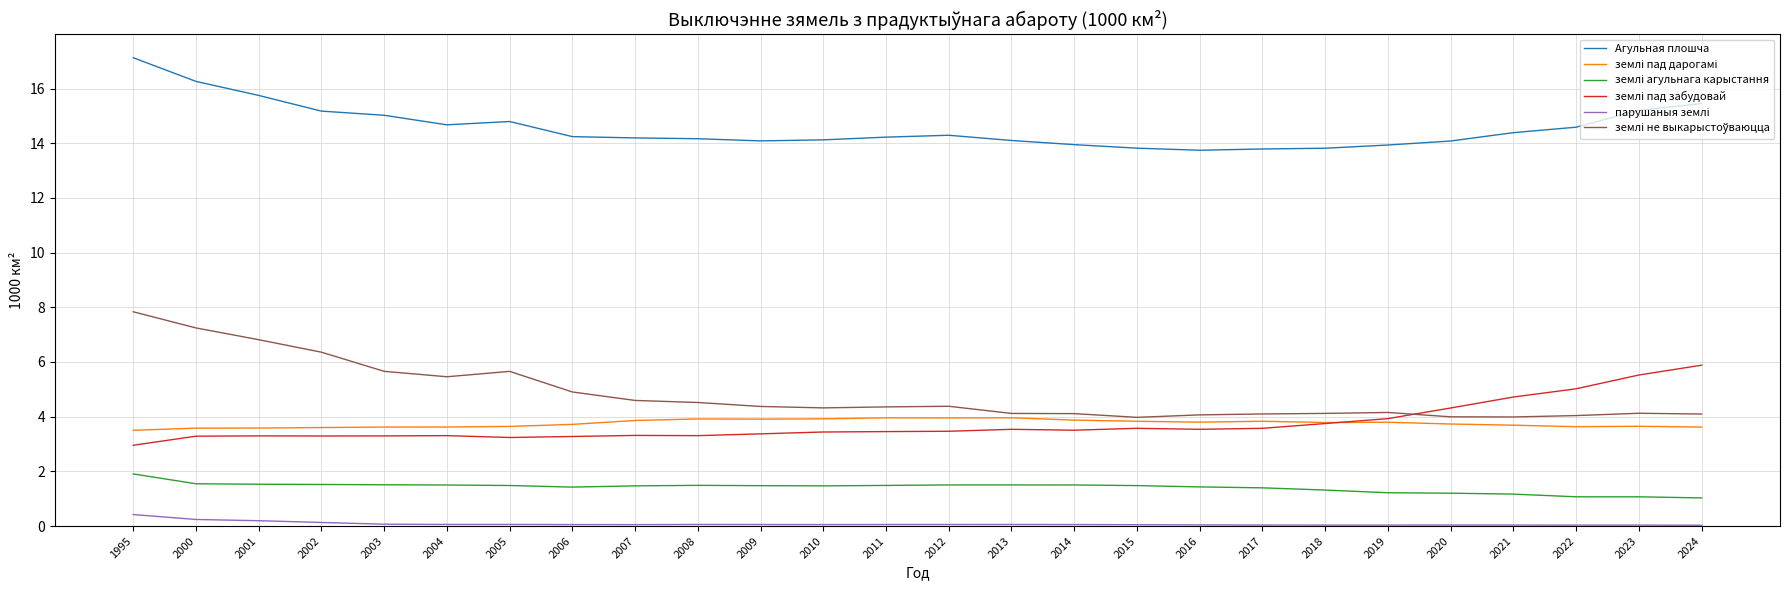

Which category has the highest value across all series?

1995